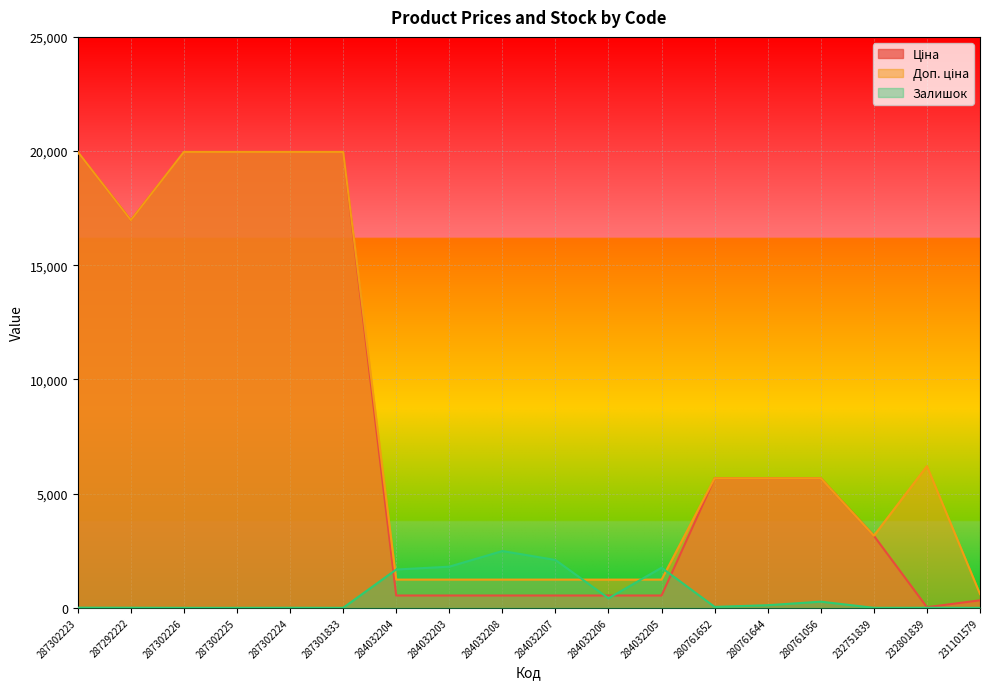

Where is Залишок nearest to the value 1243?

284032204